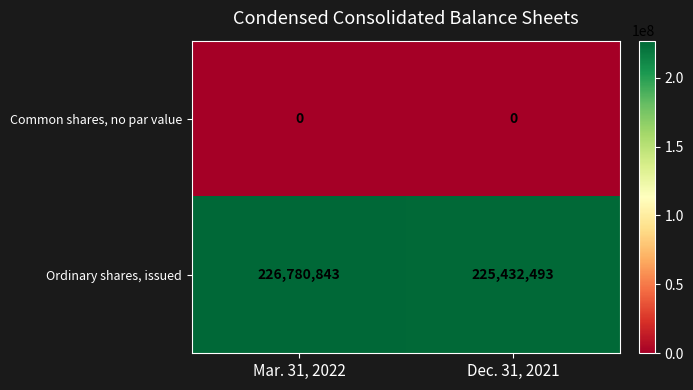

Is the value of Common shares, no par value at Dec. 31, 2021 greater than the value of Ordinary shares, issued at Mar. 31, 2022?

No